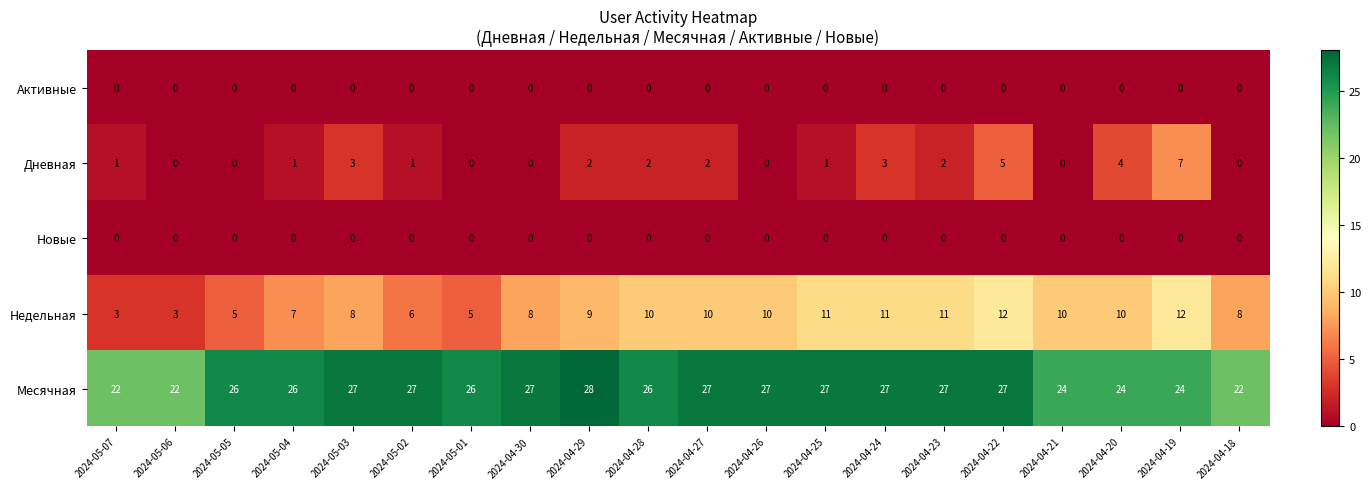

What is the sum of the Месячная values at 2024-05-03 and 2024-04-19?

51